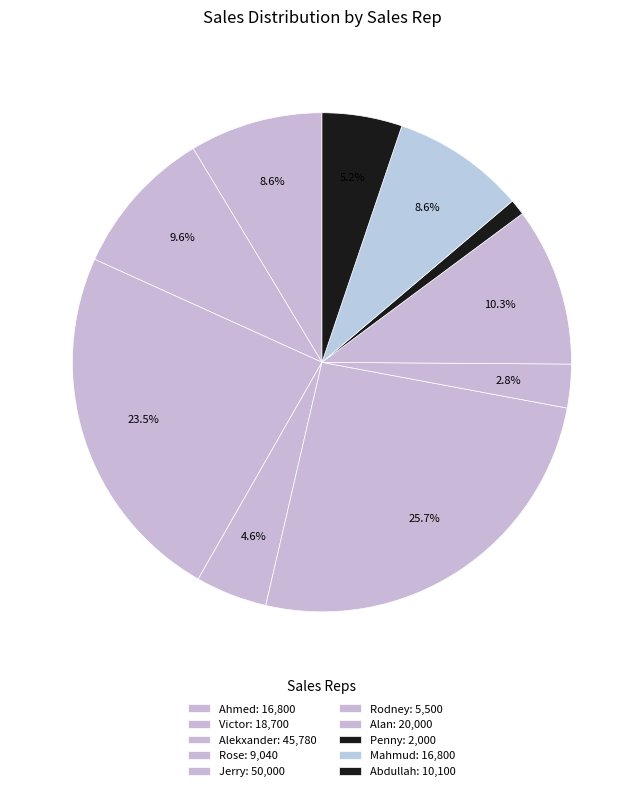

How many slices are in this pie chart?

10